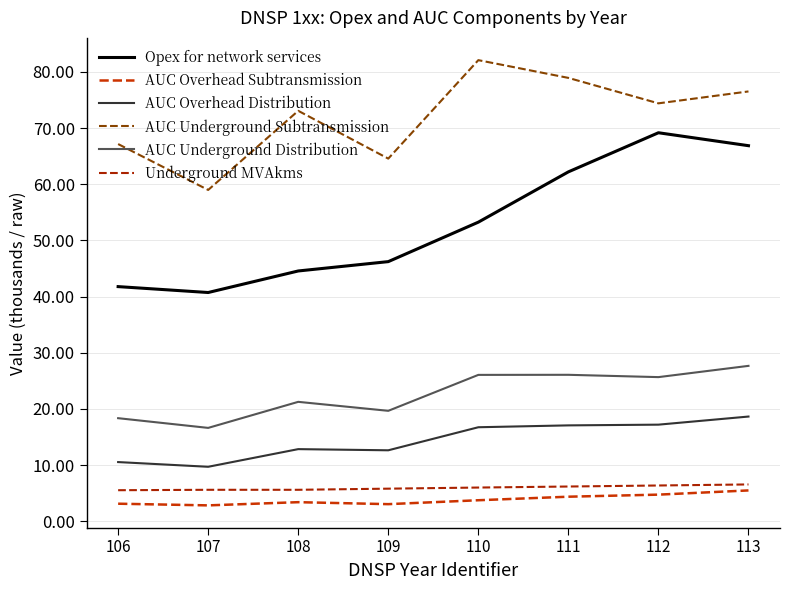

At 113, list the series in order from largest to smallest.

AUC Underground Subtransmission, Opex for network services, AUC Underground Distribution, AUC Overhead Distribution, Underground MVAkms, AUC Overhead Subtransmission